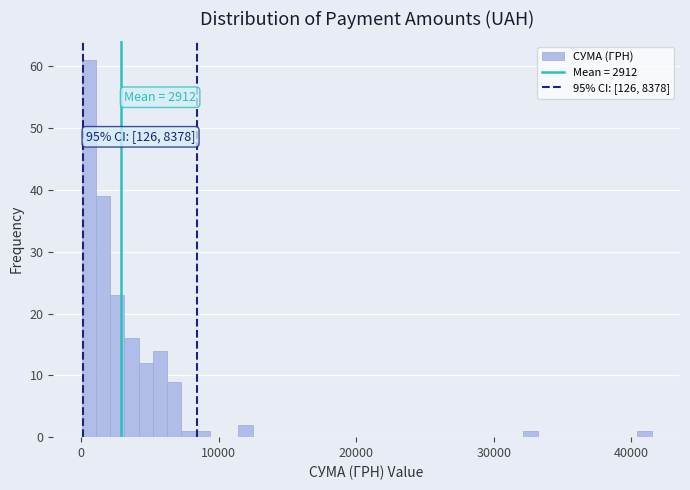

Around what value on the x-axis is the tallest bar? Give the approximate position of its centre, as read against the axis.

1000